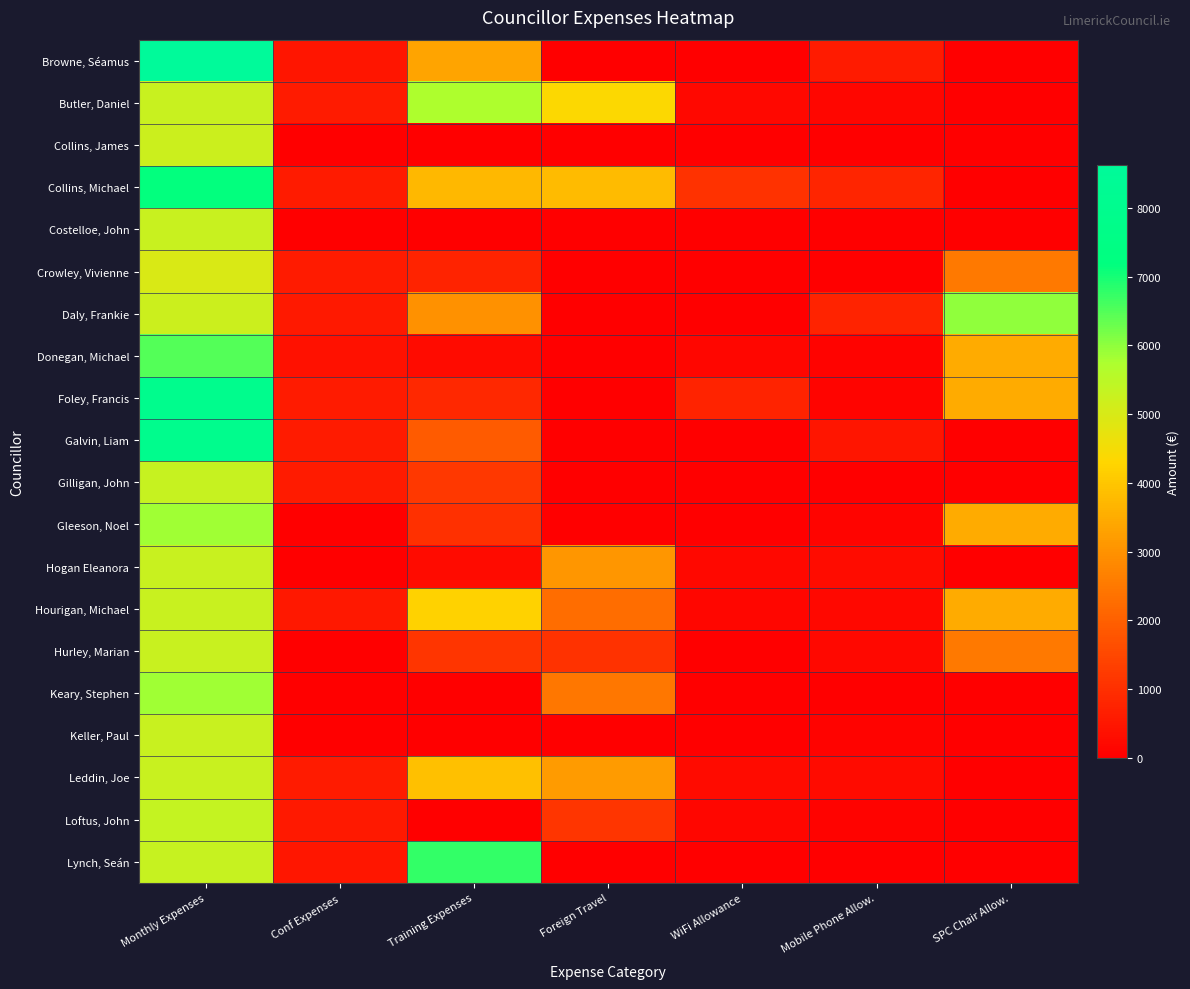

What is the spread (max minus min) of values at WiFi Allowance?

1075.0